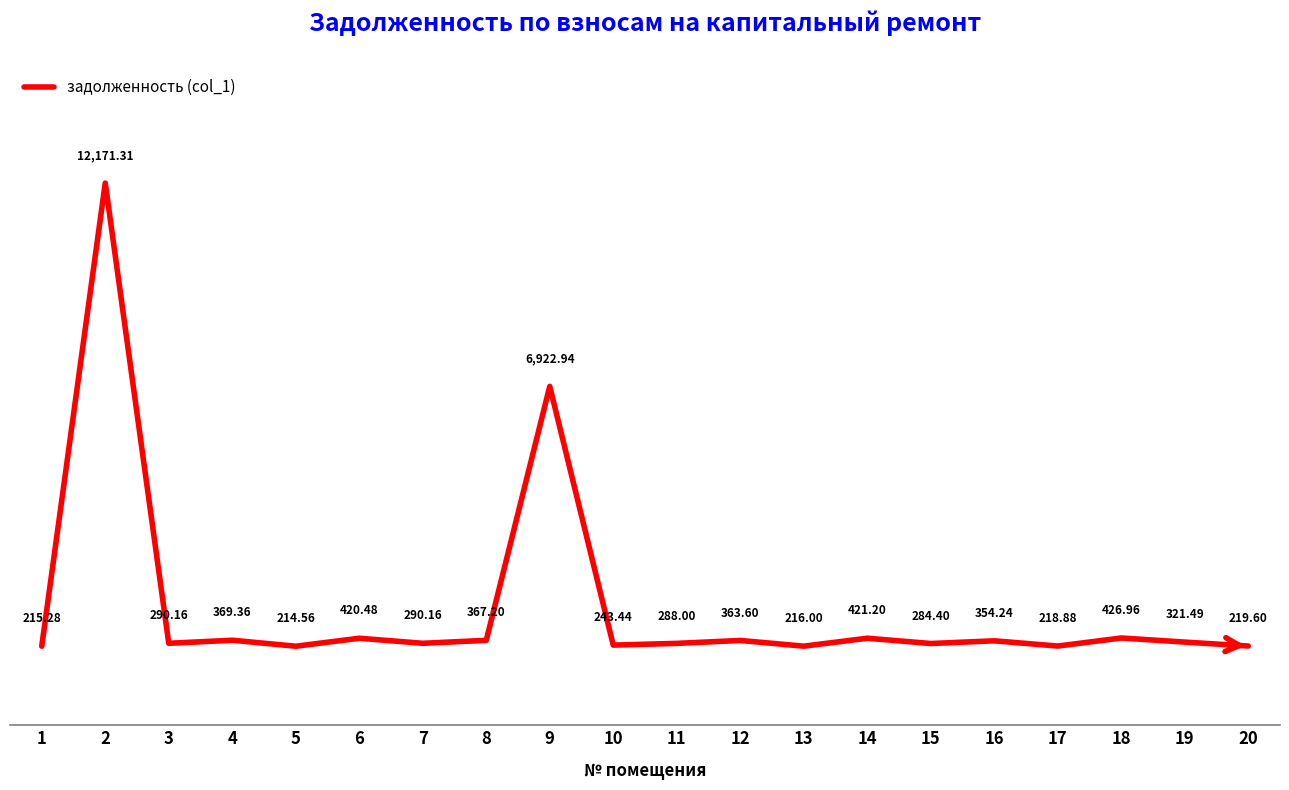

How many lines are shown in the chart?

1